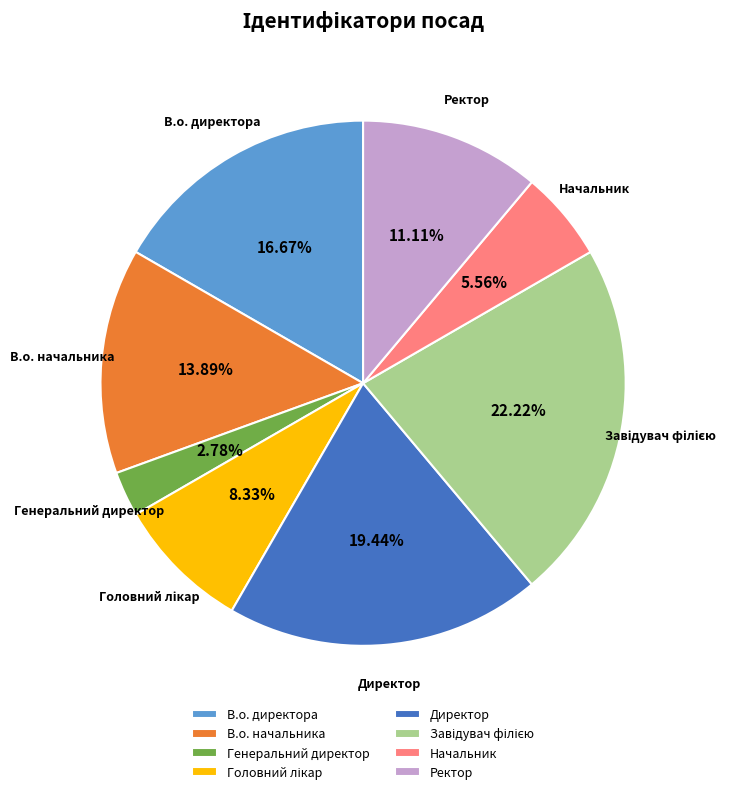

Which slice is the smallest?

Генеральний директор